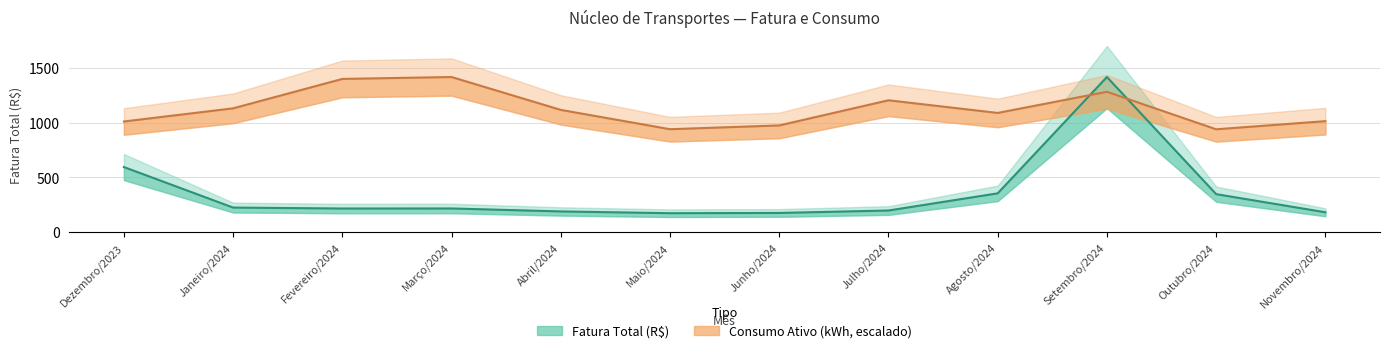

The Consumo Ativo (kWh) series shows 1400.5 at Fevereiro/2024. True or false?

True